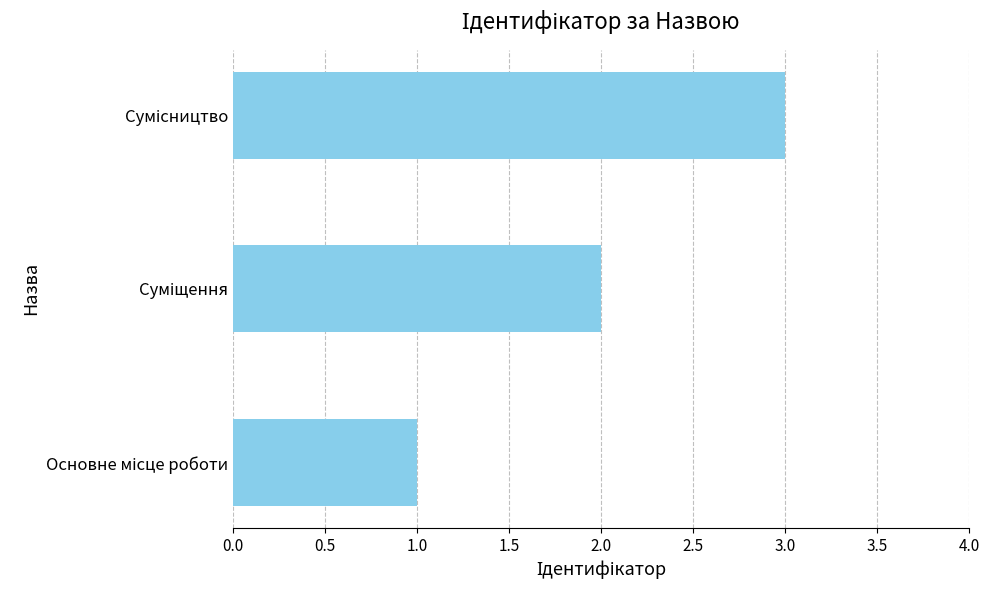

What is the sum of all values?

6